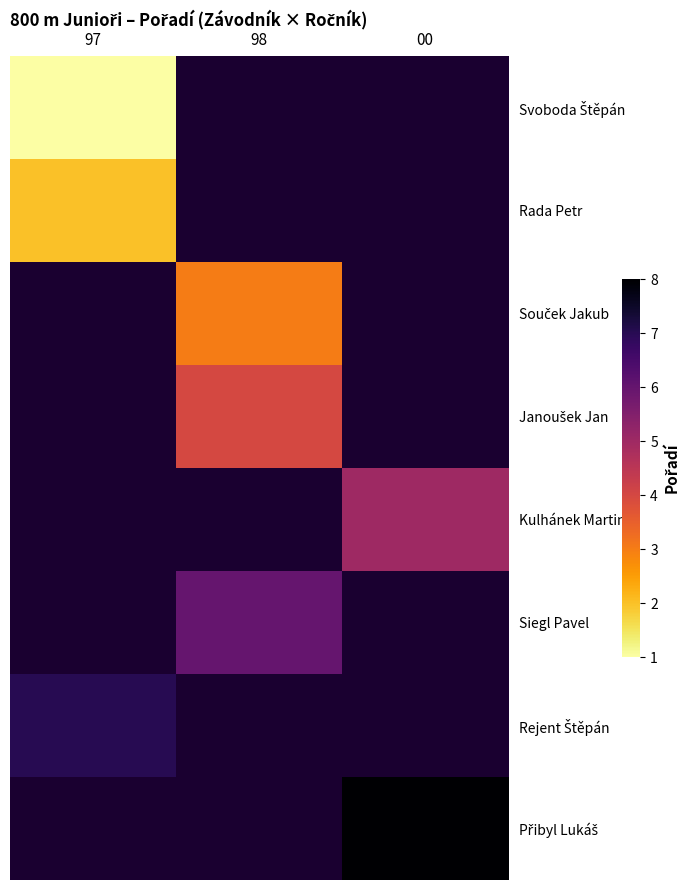

Which category has the lowest value across all series?

97